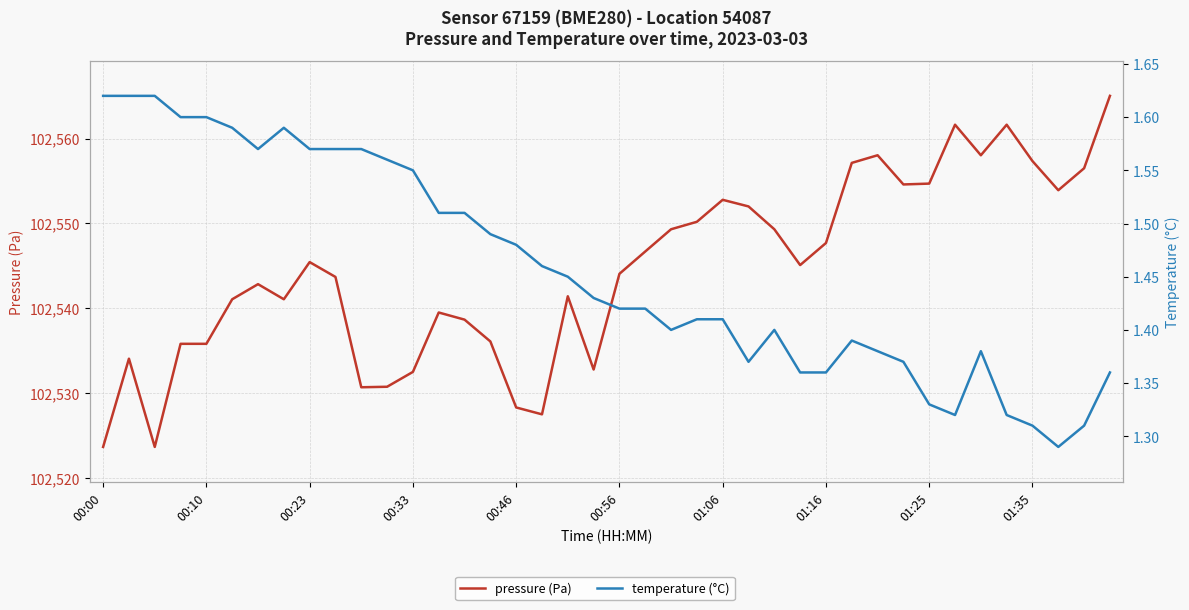

True or false: temperature (°C) and pressure (Pa) intersect in this chart.

False